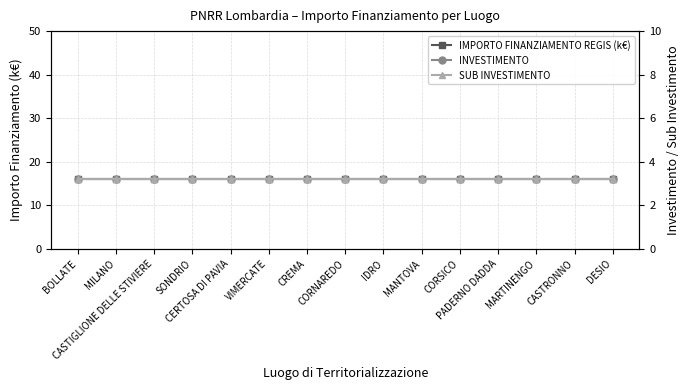

At which category is the sum across all series the highest?

BOLLATE